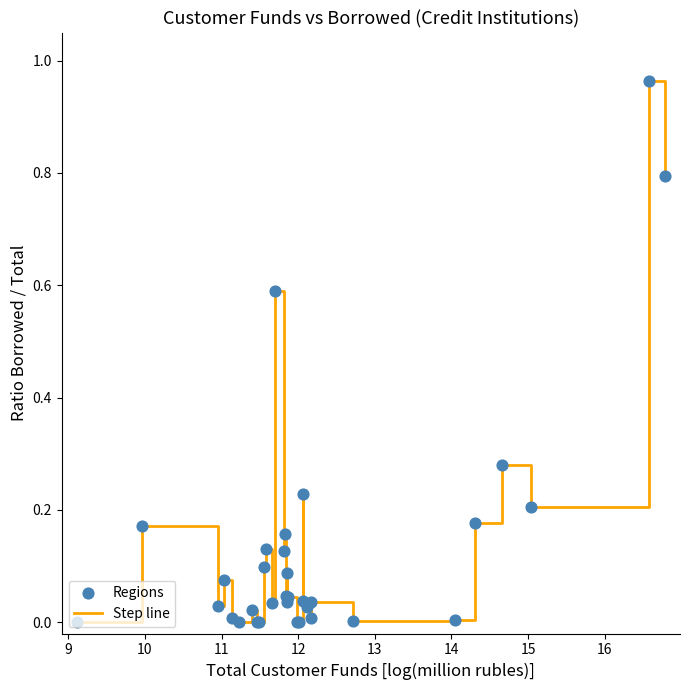

Is this an area chart (filled region under the line)?

No